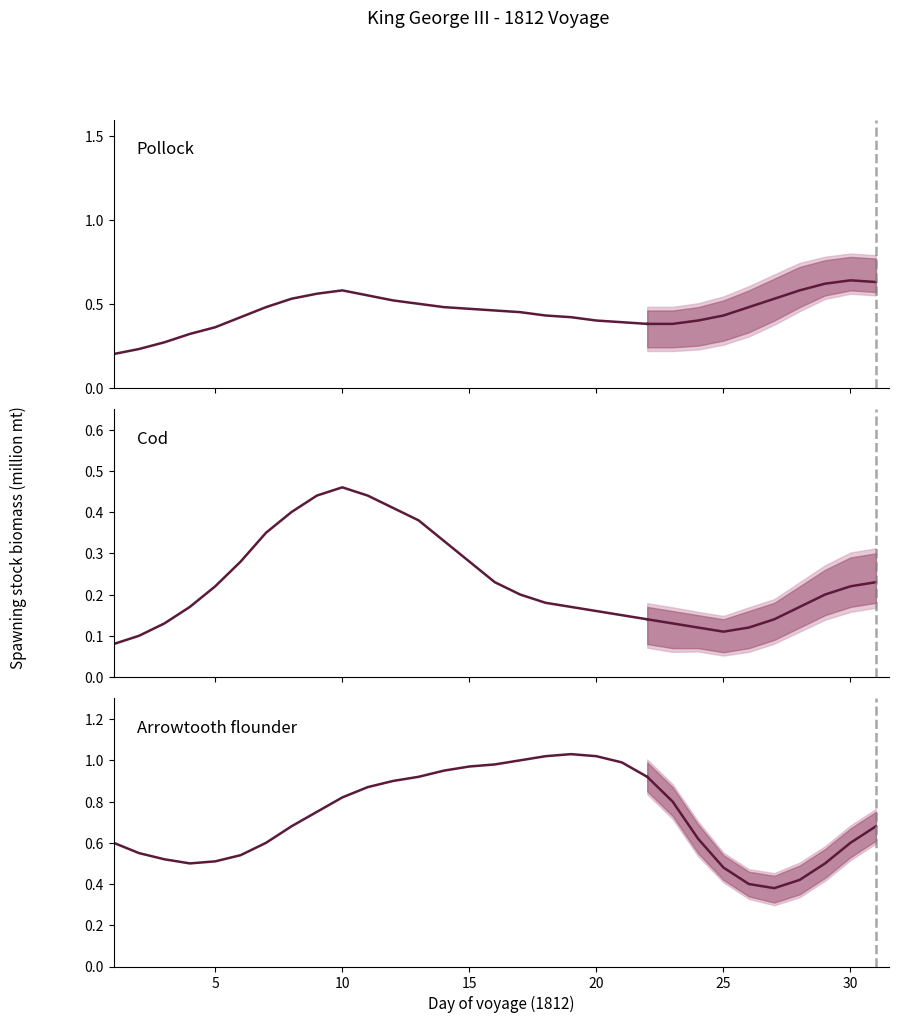

True or false: Cod and Pollock cross at least once.

False